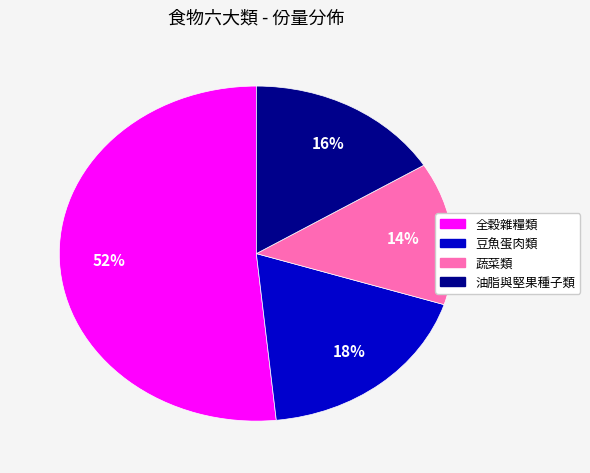

Is there any slice that represents more than half of the pie?

Yes